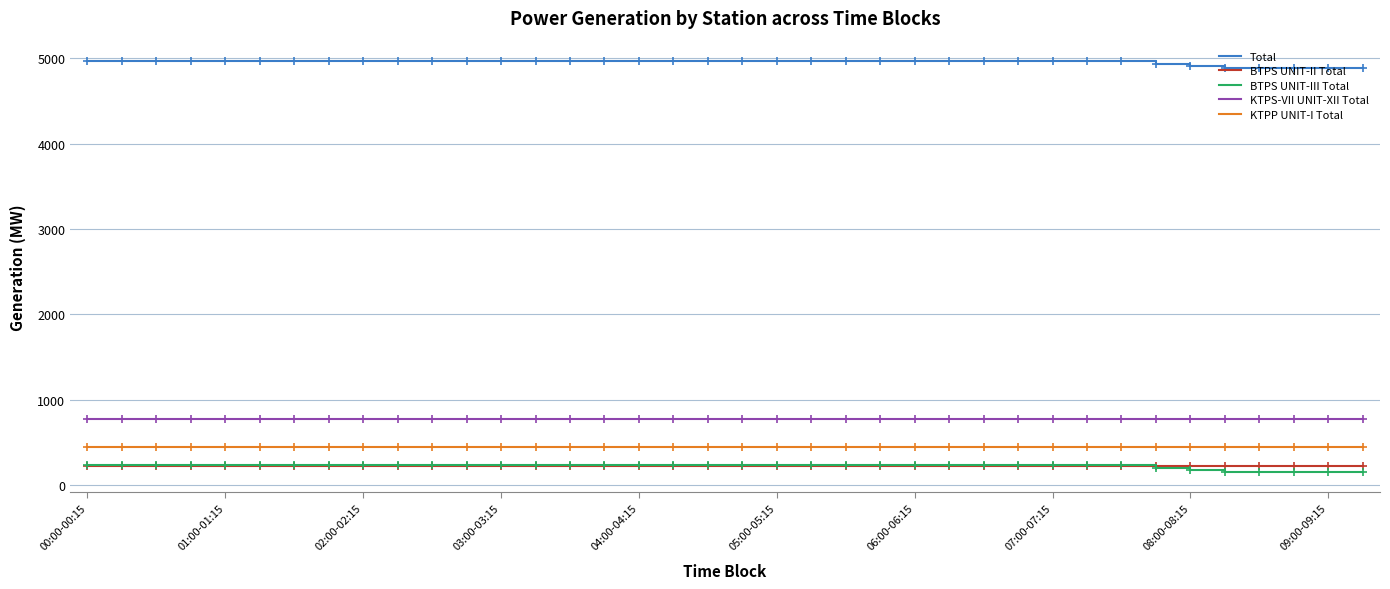

True or false: BTPS UNIT-III Total and KTPS-VII UNIT-XII Total intersect in this chart.

False